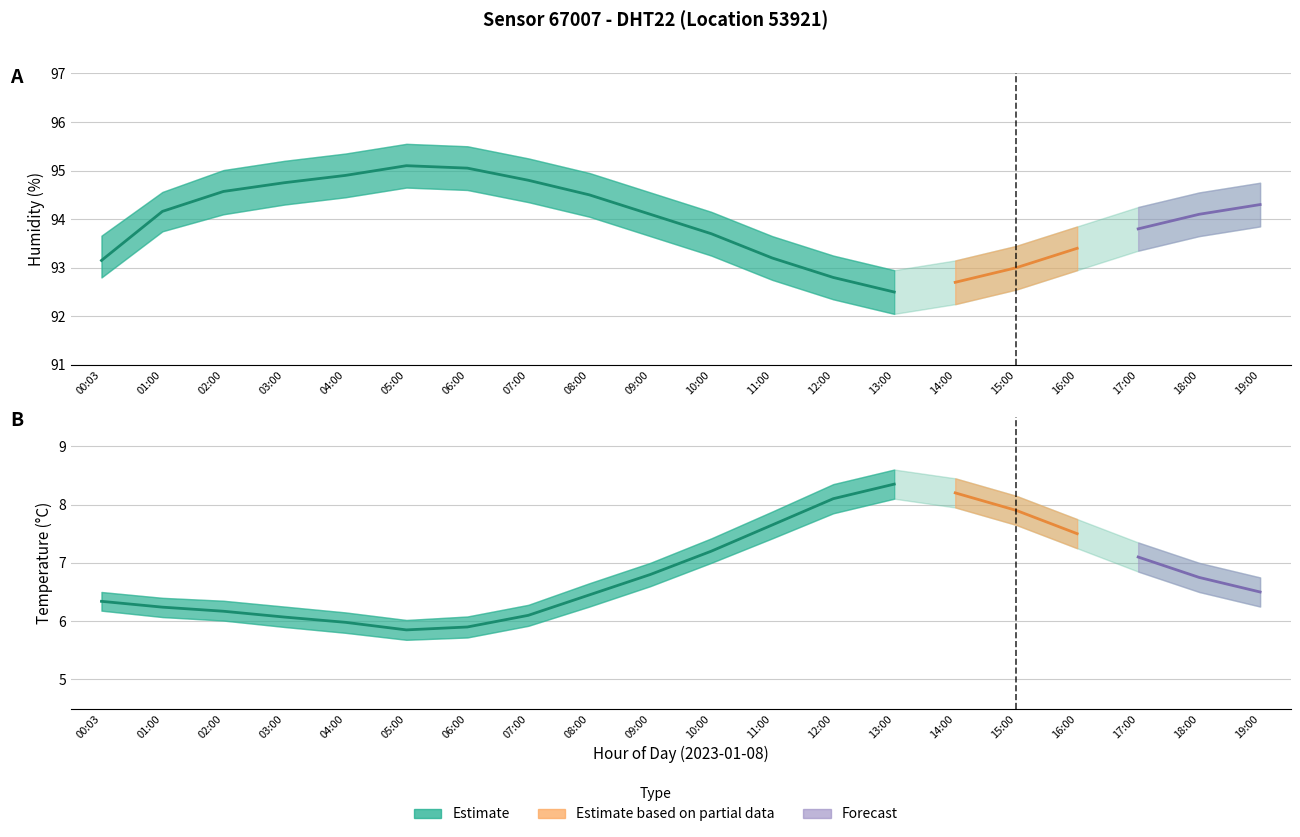

The temperature_upper series shows 6.8 at 19:00. True or false?

True